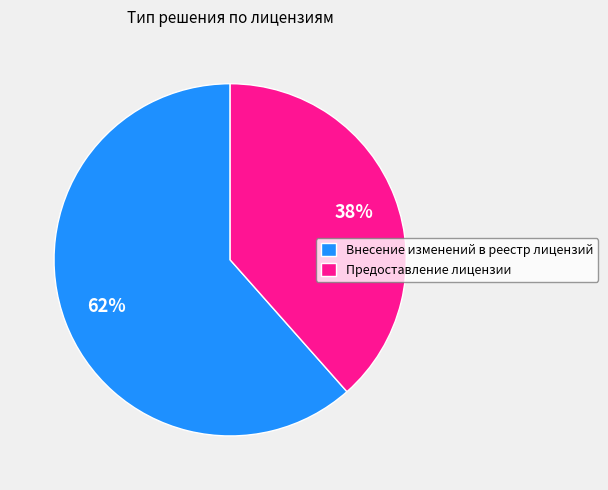

The Внесение изменений в реестр лицензий slice represents 62% of the pie. True or false?

True